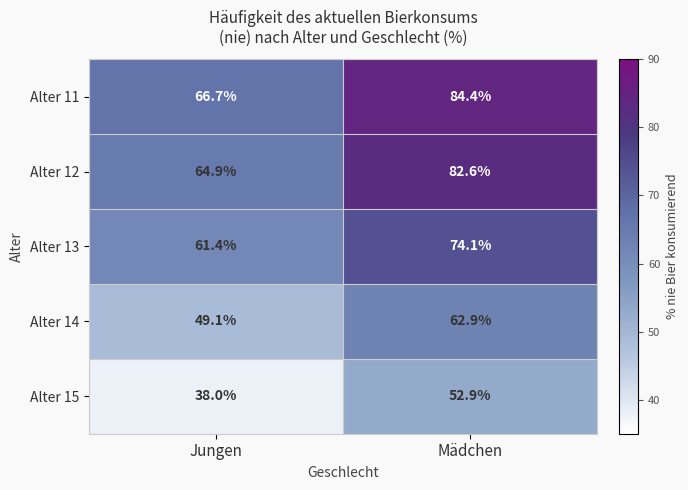

What is the spread (max minus min) of values at Mädchen?

31.5